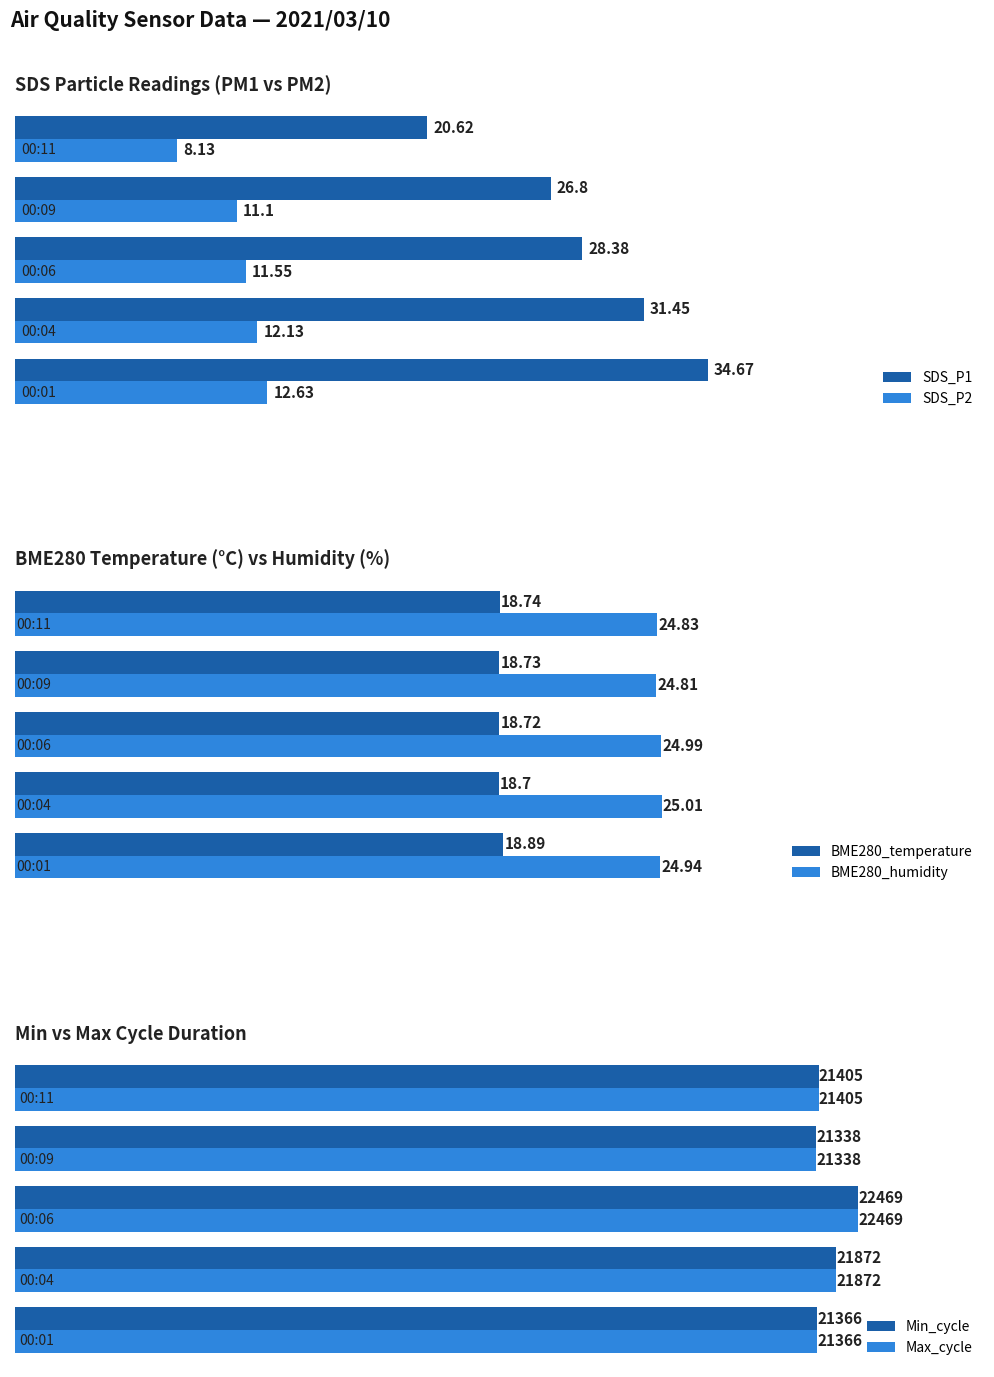

What is the greatest value displayed?

22469.0